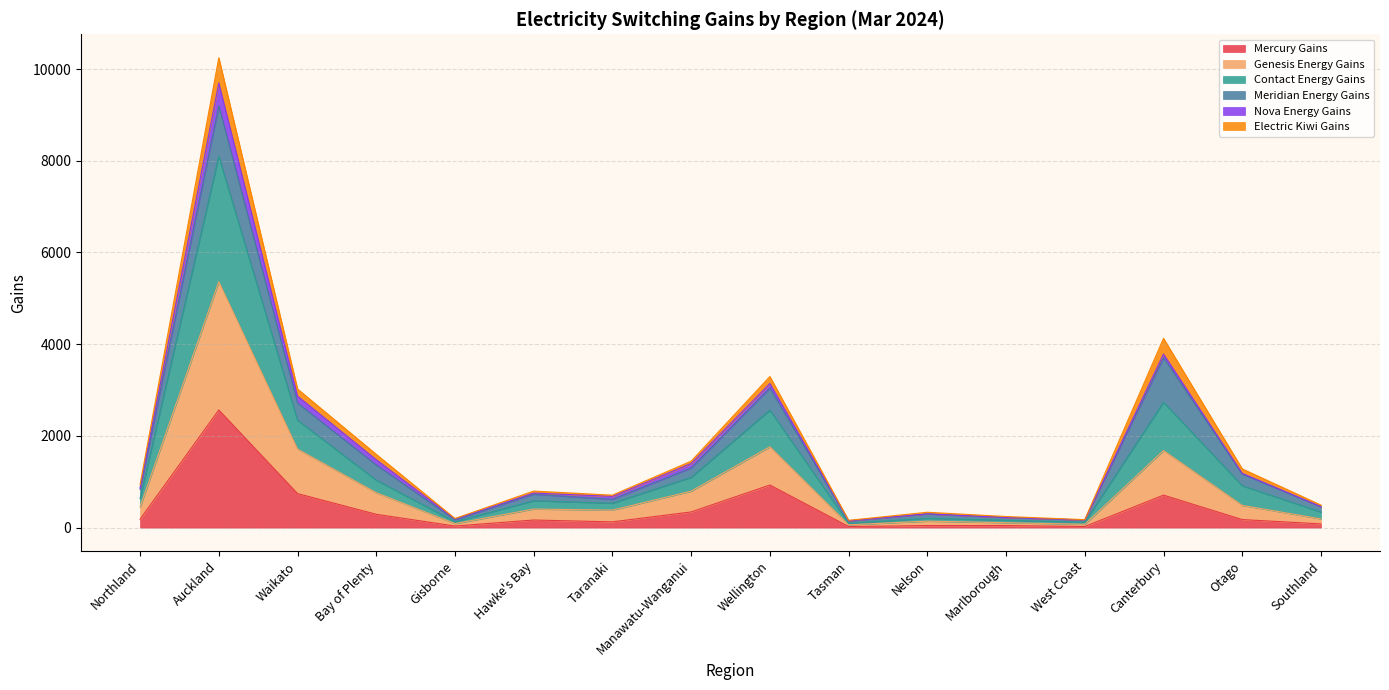

At which label is Mercury Gains closest to 1295?

Wellington